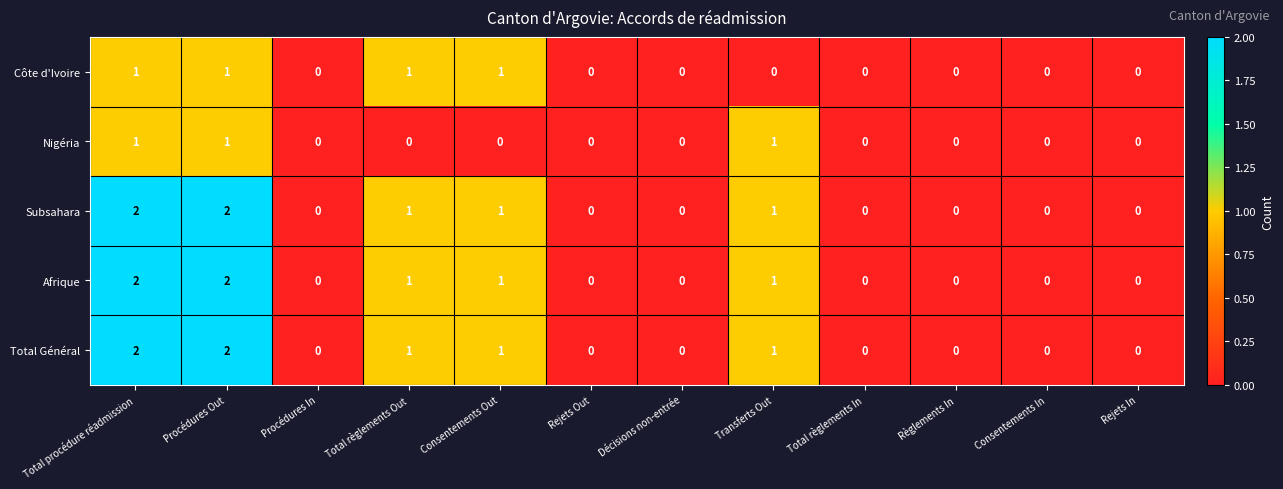

Is the value of Subsahara at Rejets Out greater than the value of Afrique at Consentements Out?

No